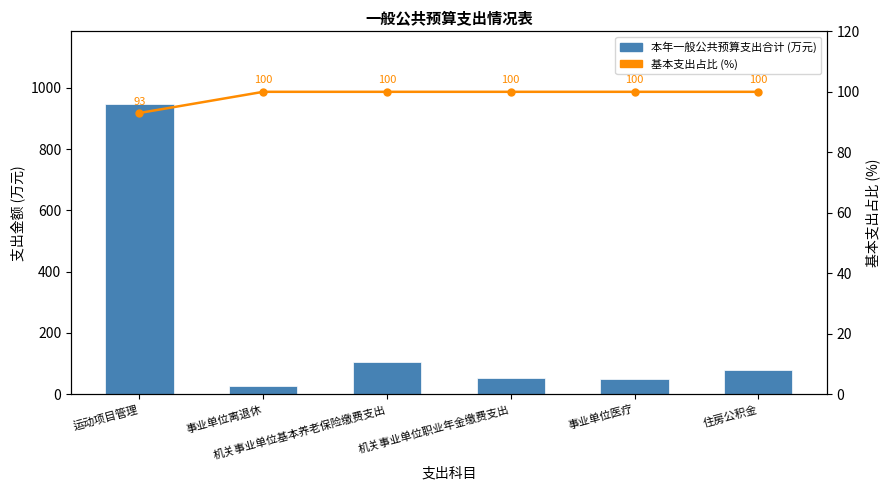

At which category is the sum across all series the highest?

运动项目管理